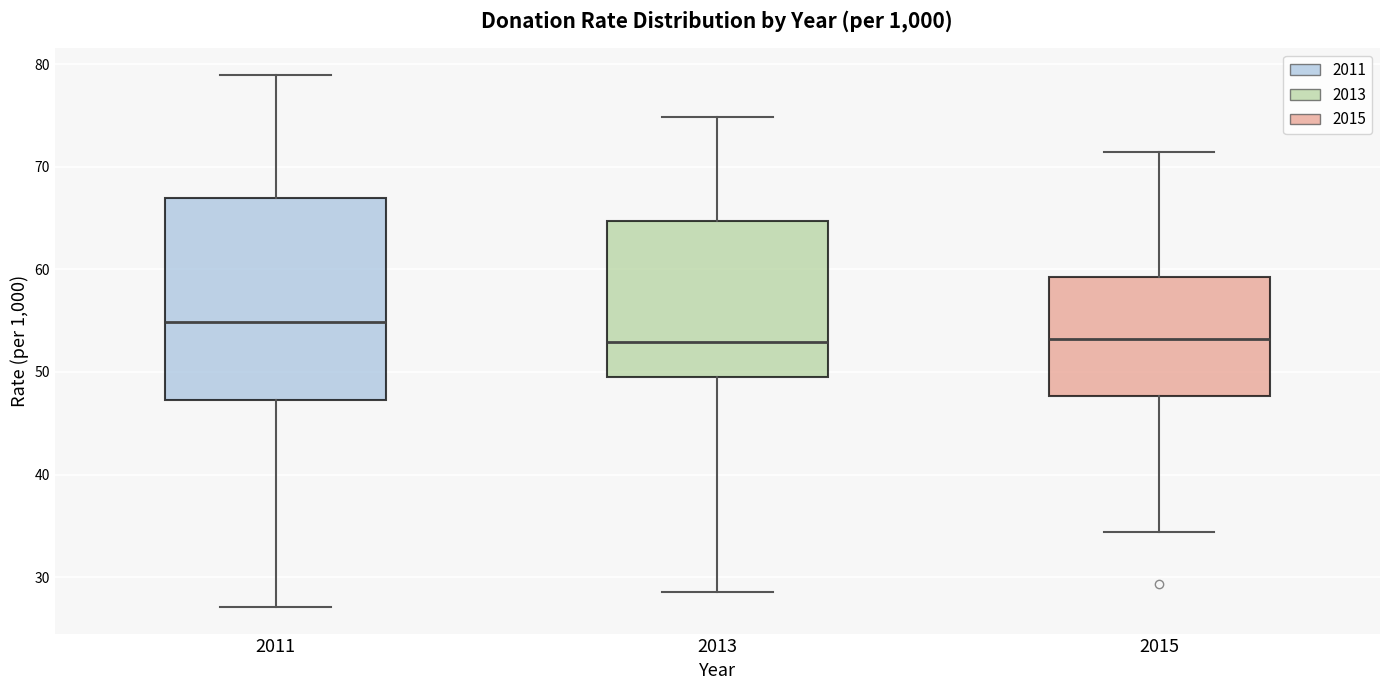

Where does the upper whisker of the box at x = 2015 end on the y-axis? The values are not printed on the chart, so give them approximately, as read against the axis.

71